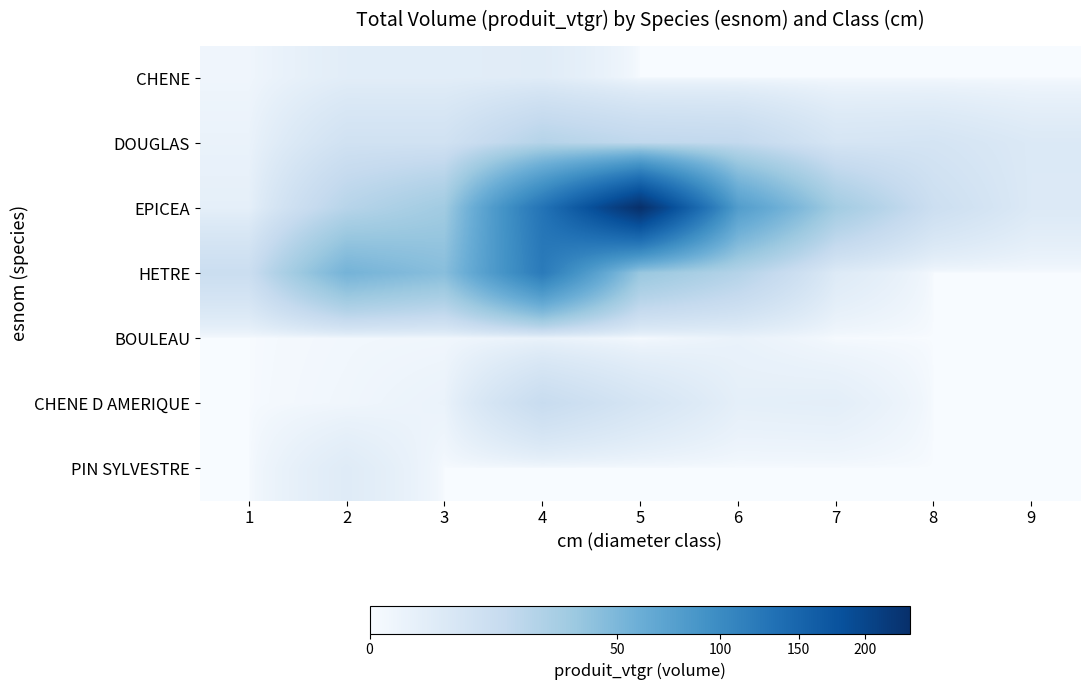

Reading left to right, extract all data points from this chart.

CHENE: 1=0.4	2=2.7	3=2.7	4=3.2	5=0.0	6=0.0	7=0.0	8=0.0	9=0.0
DOUGLAS: 1=1.0	2=9.0	3=9.0	4=21.8	5=17.1	6=16.0	7=6.7	8=7.3	9=4.5
EPICEA: 1=1.8	2=20.9	3=31.5	4=130.0	5=238.3	6=78.6	7=30.8	8=11.2	9=4.4
HETRE: 1=11.9	2=53.9	3=43.6	4=120.4	5=35.6	6=22.1	7=3.9	8=0.0	9=0.0
BOULEAU: 1=0.0	2=0.2	3=0.3	4=1.0	5=0.0	6=1.1	7=0.0	8=0.0	9=0.0
CHENE D AMERIQUE: 1=0.0	2=0.3	3=1.0	4=13.4	5=6.8	6=2.0	7=2.2	8=0.0	9=0.0
PIN SYLVESTRE: 1=0.0	2=3.5	3=0.0	4=0.0	5=0.0	6=0.0	7=0.0	8=0.0	9=0.0